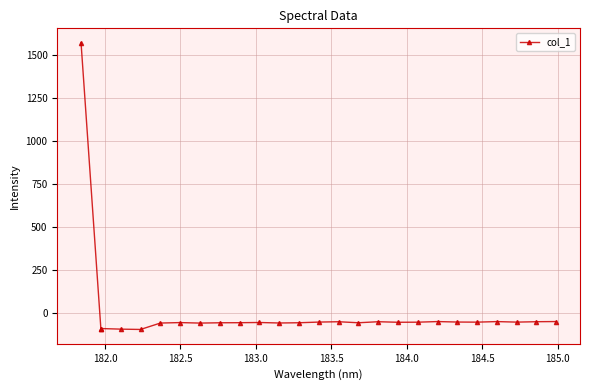

What is the value of the 21st point from the left?

-52.6